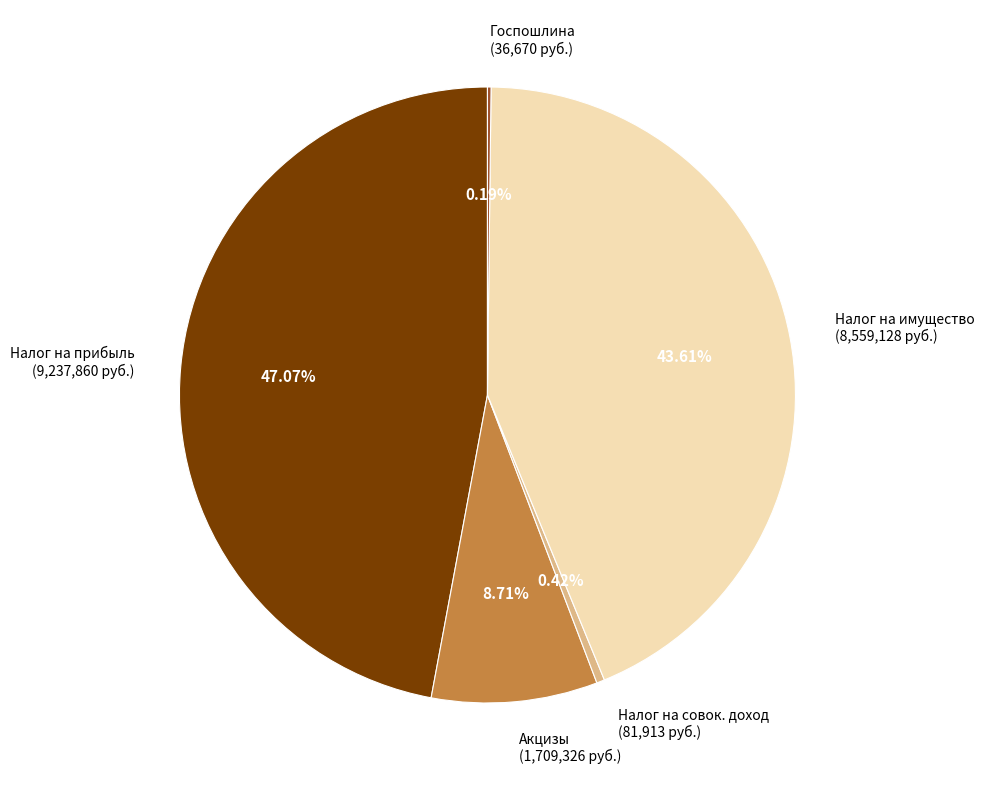

Do Акцизы (1,709,326 руб.) and Налог на имущество (8,559,128 руб.) together represent more than half of the pie?

Yes